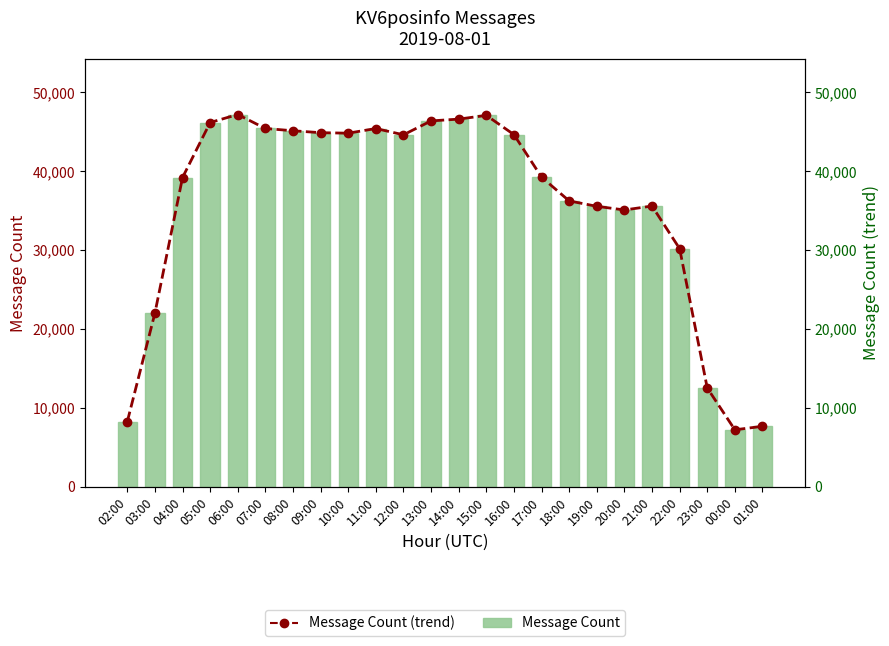

What is the difference between the second highest and minimum values in the Message Count series?

39848